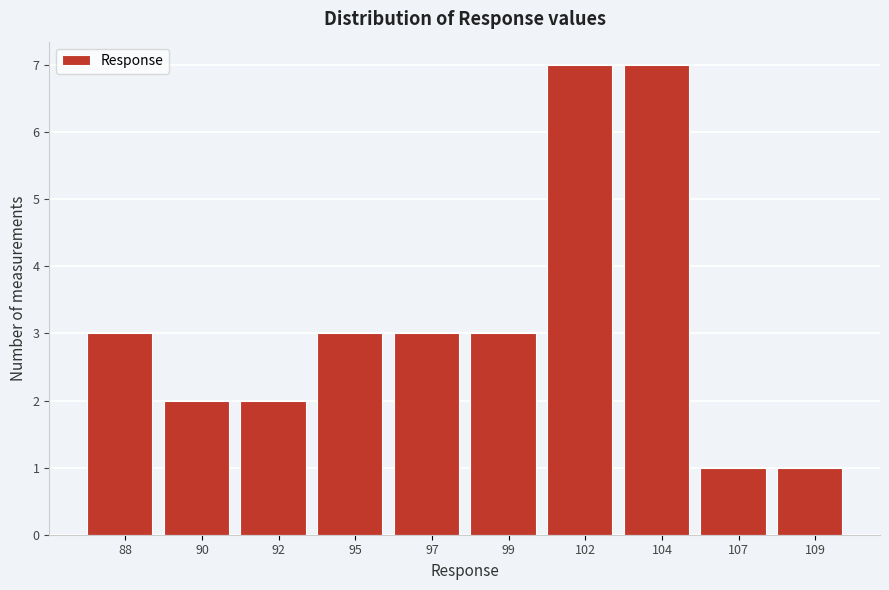

Reading left to right, transcribe all the data shown in this chart.

88=3	90=2	92=2	95=3	97=3	99=3	102=7	104=7	107=1	109=1